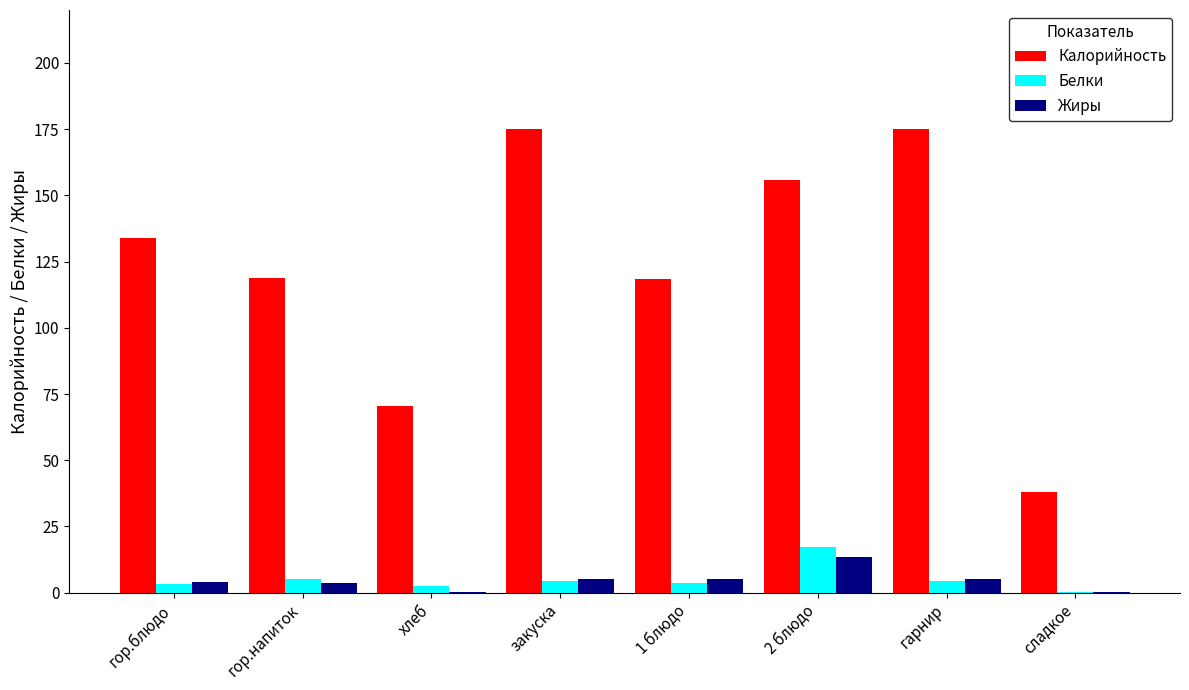

Which series has the largest total across all categories?

Калорийность